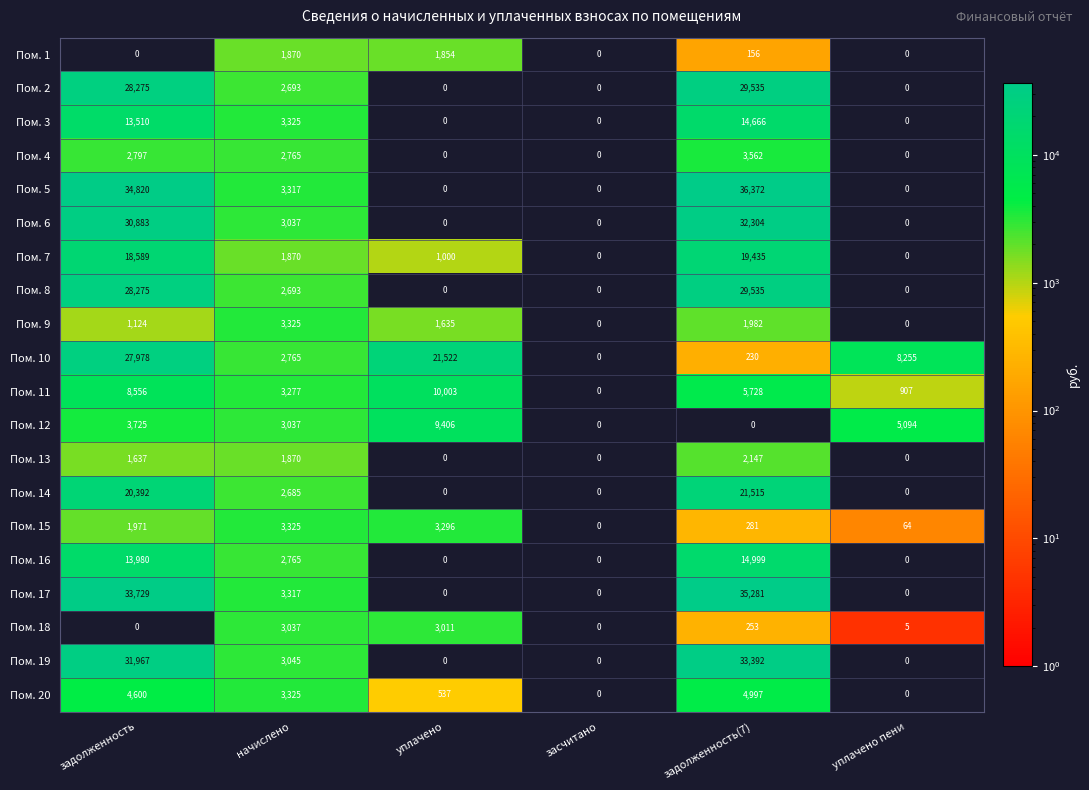

What is the greatest value displayed?

36372